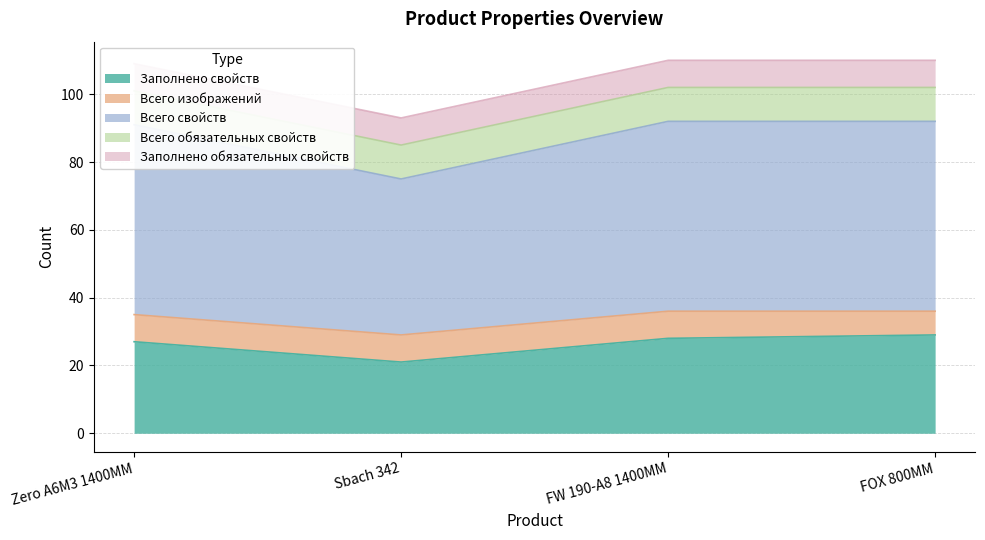

At how many categories does at least one series exceed 40?

4